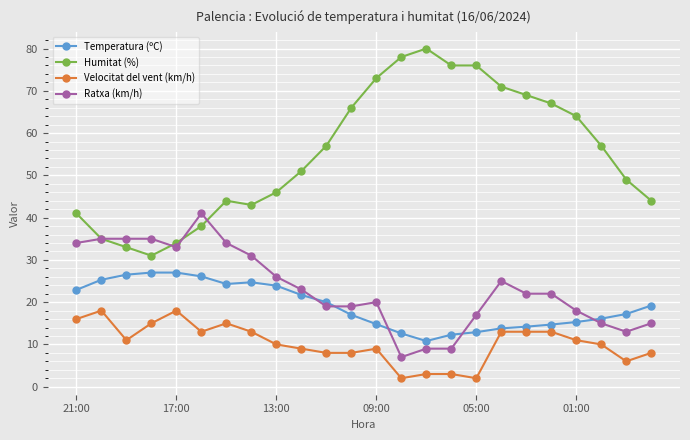

What is the value of the Humitat (%) point at the 20th from the left?

67.0